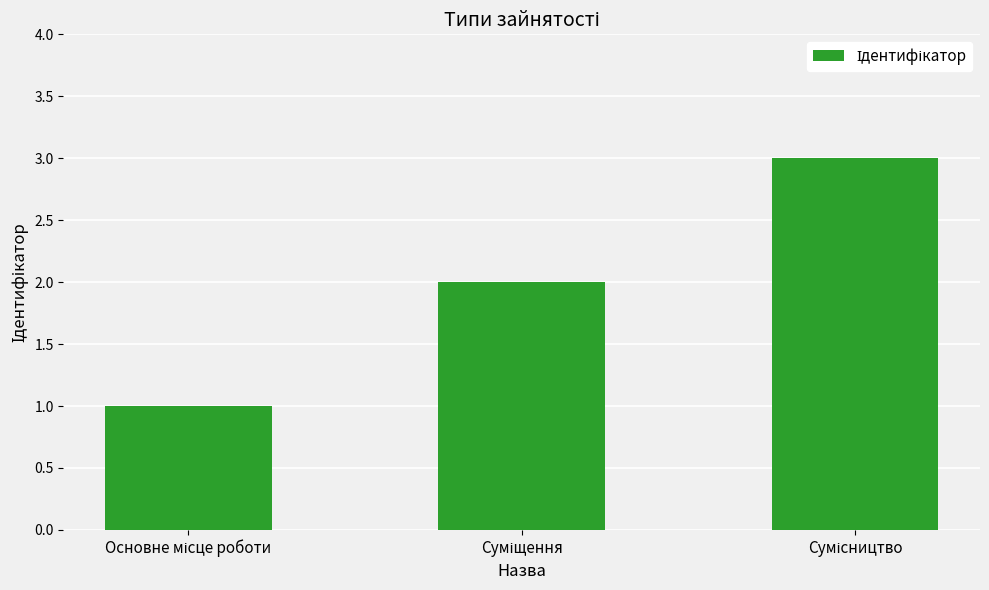

How many bars are there in total?

3